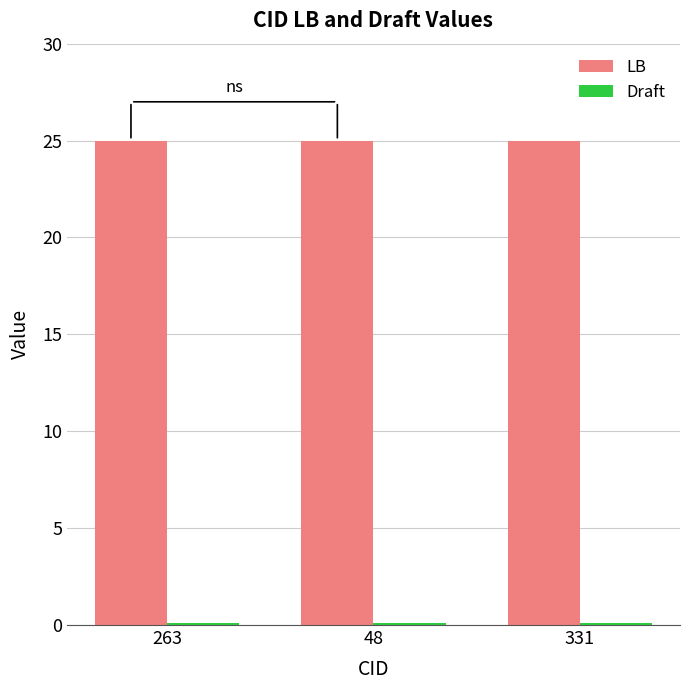

What is the approximate value of LB at 263?

25.0